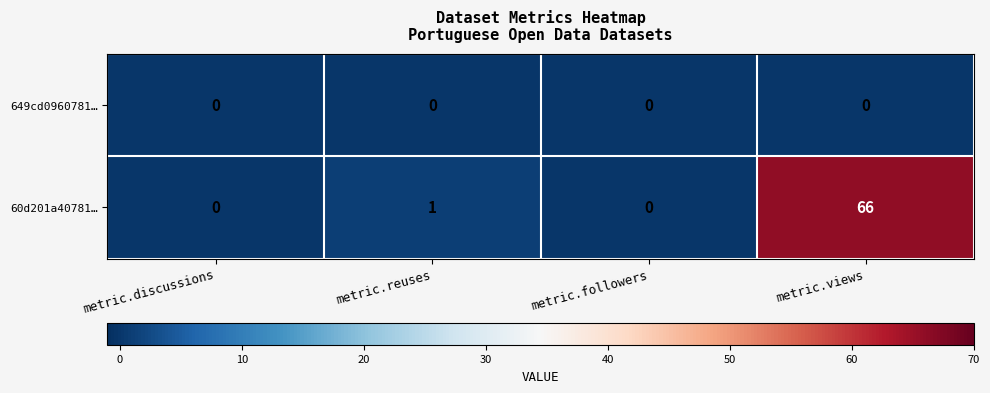

What is the maximum value for 60d201a40781…?

66